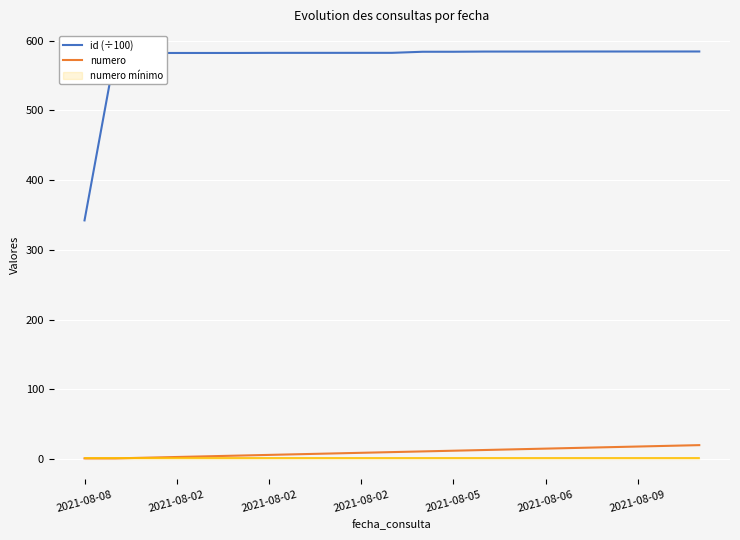

Reading left to right, what are all the values shown in this chart?

id (÷100): 342.1	582.1	582.1	582.1	582.1	582.2	582.3	582.3	582.3	582.3	582.3	583.9	583.9	584.2	584.2	584.2	584.2	584.2	584.2	584.3	584.3
numero: 1.0	1.0	2.0	3.0	4.0	5.0	6.0	7.0	8.0	9.0	10.0	11.0	12.0	13.0	14.0	15.0	16.0	17.0	18.0	19.0	20.0